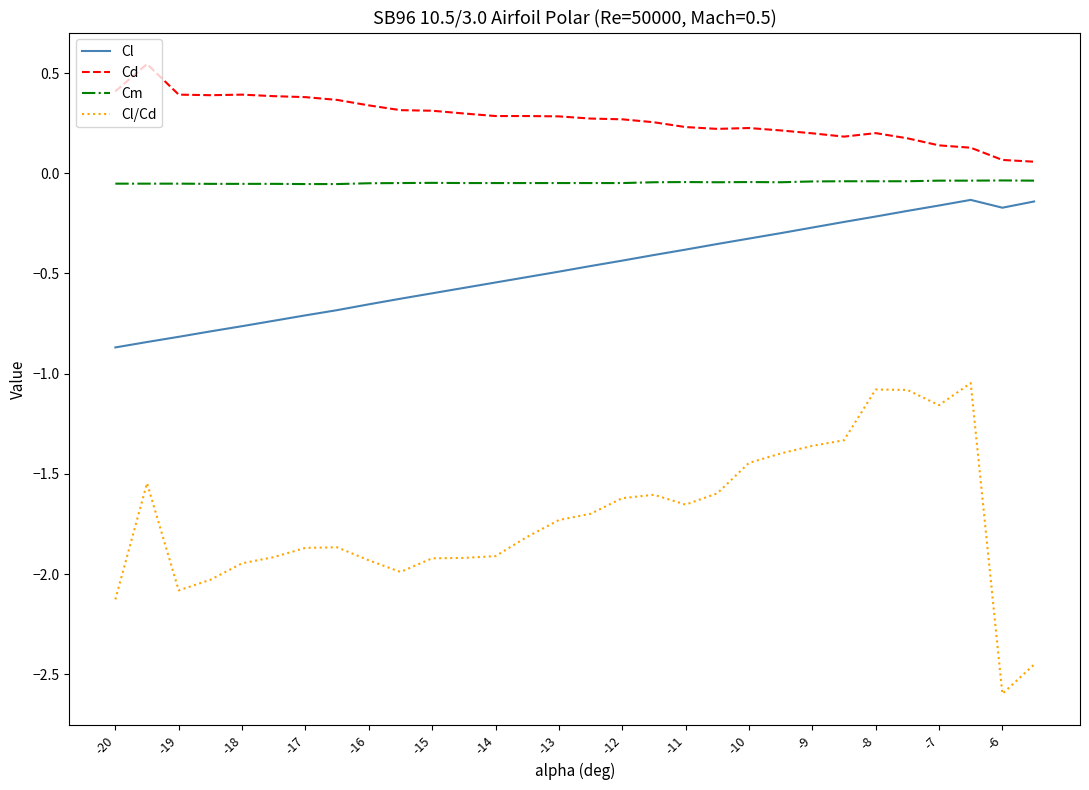

Does the chart have visible grid lines?

No